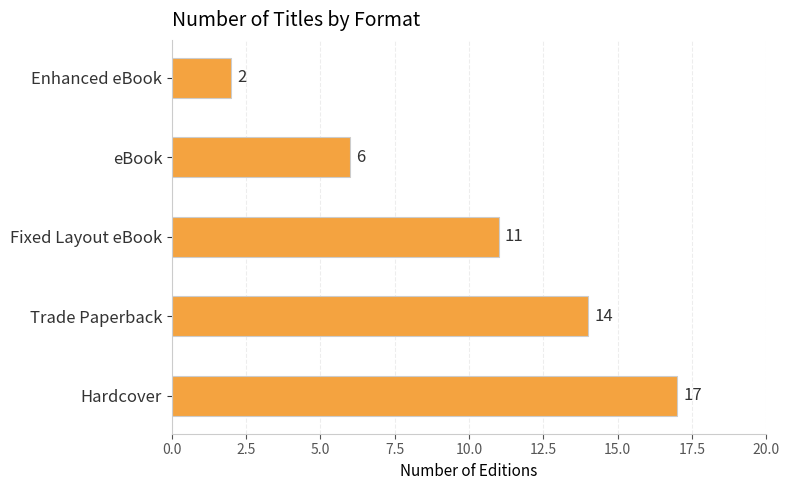

How many values are below 11?

2